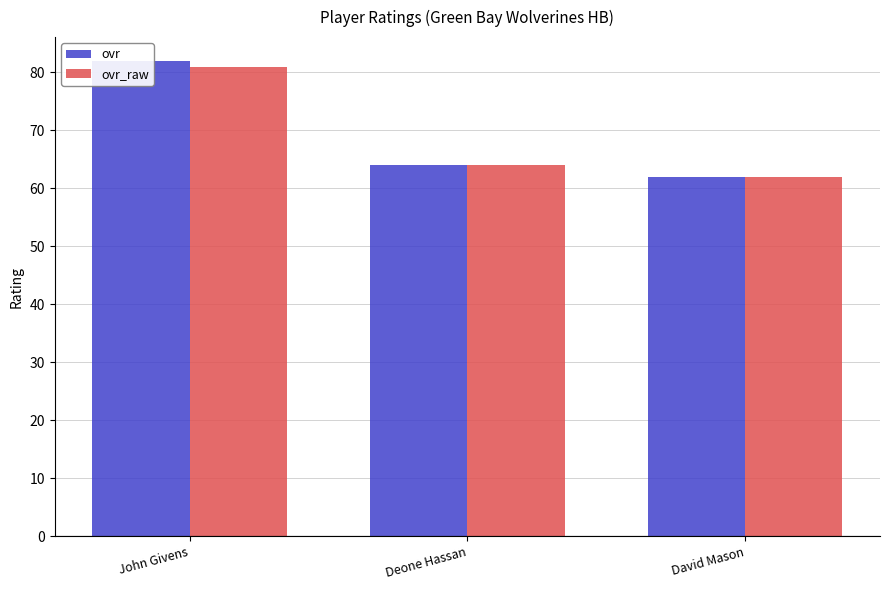

True or false: ovr_raw has a value of 62 at David Mason.

True